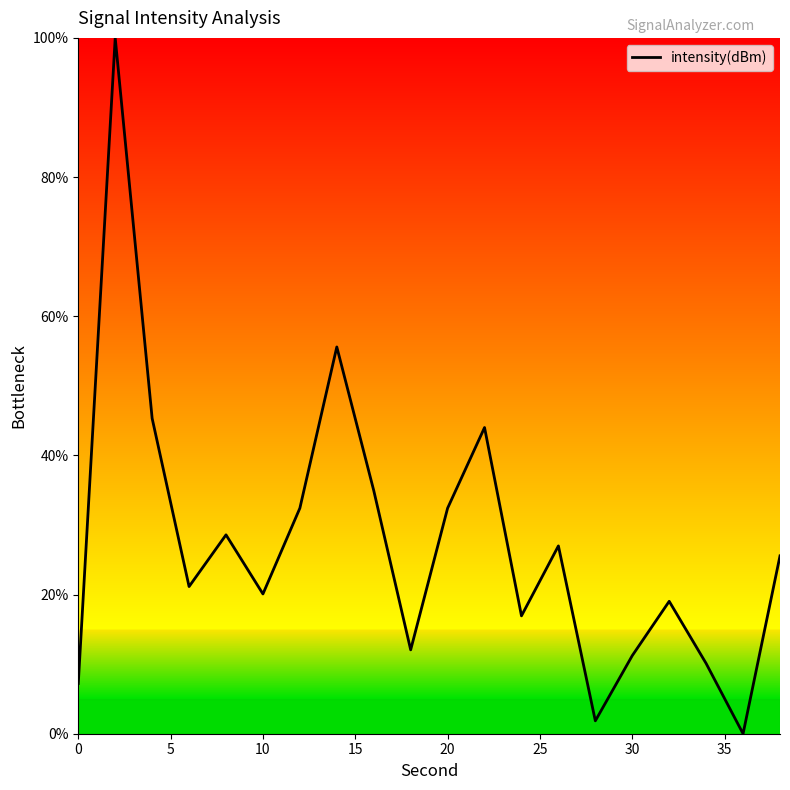

What is the maximum value shown in the chart?

100.0